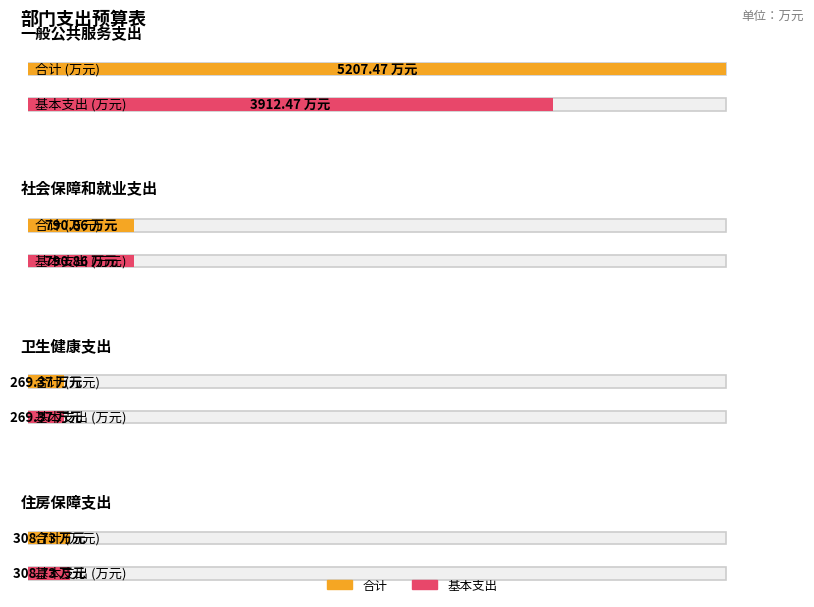

Is it true that 基本支出 equals 424.9 at 住房保障支出?

False